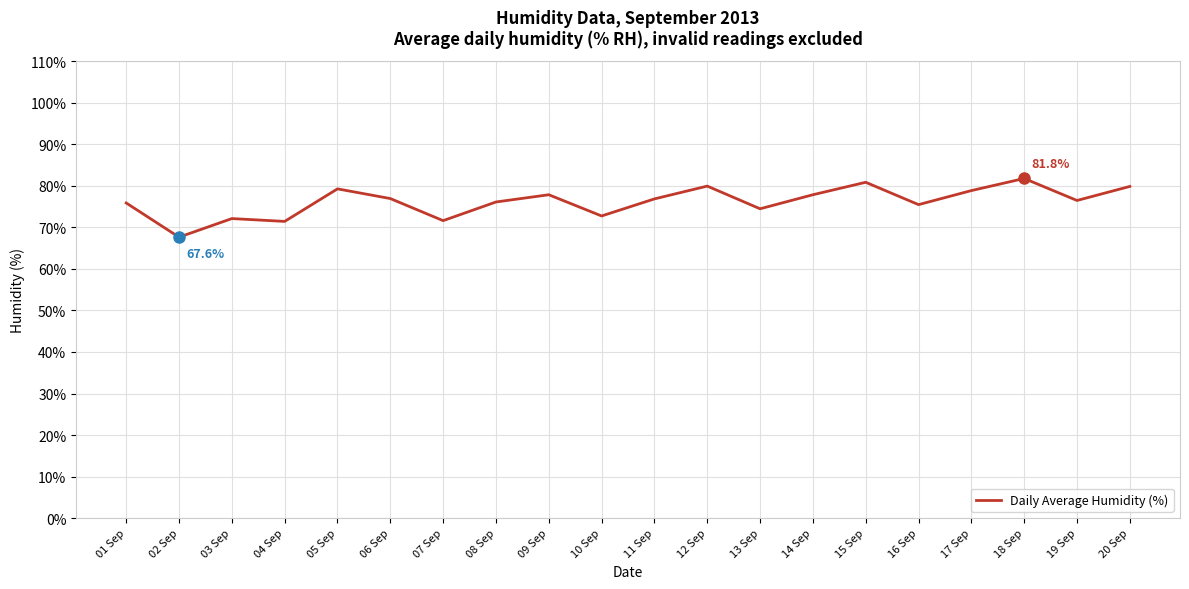

True or false: the data shows 76.1 at 08 Sep.

True